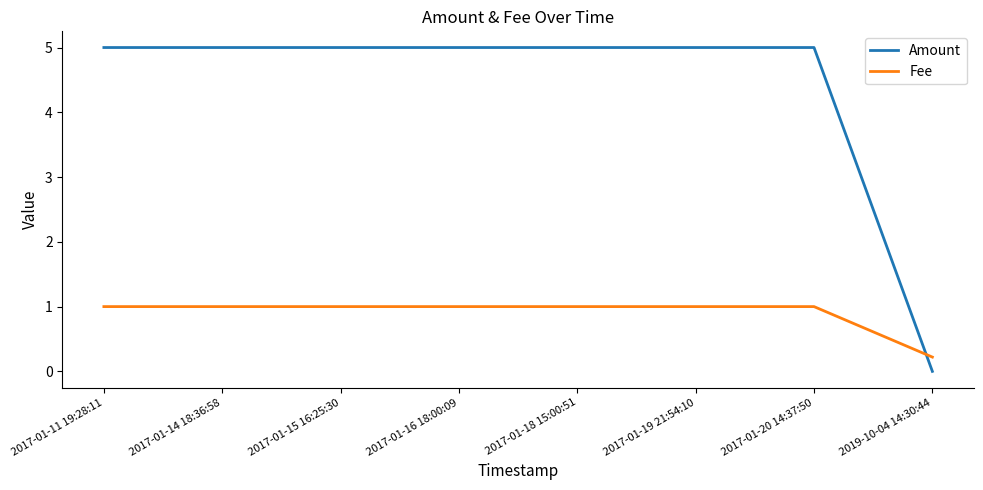

Rank the series at 2017-01-11 19:28:11 from lowest to highest value.

Fee, Amount